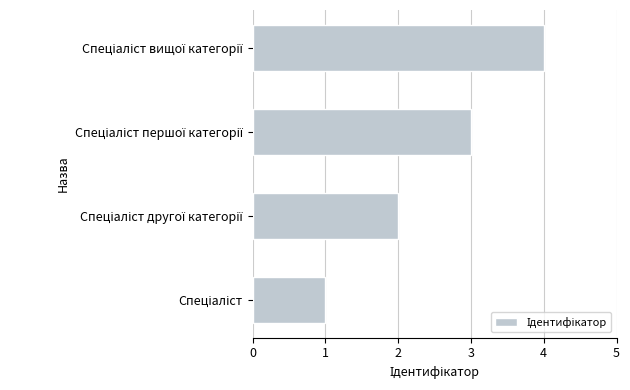

What is the sum of all values?

10